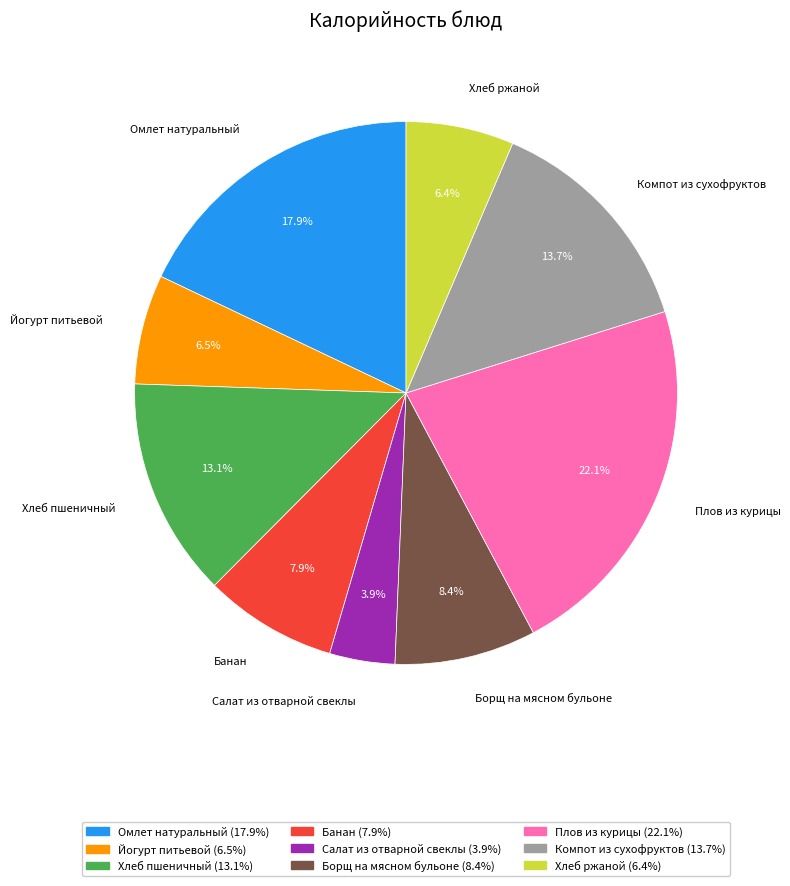

Is there any slice that represents more than half of the pie?

No